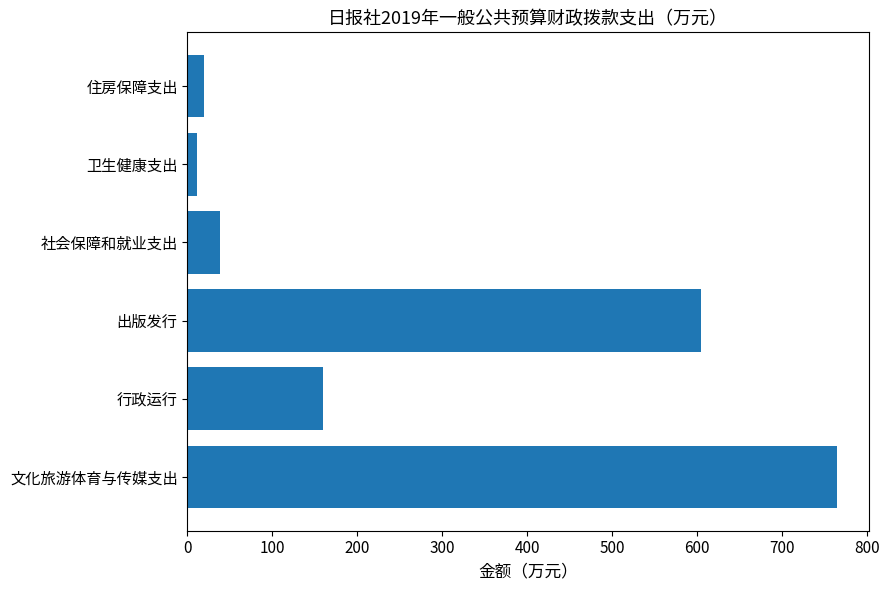

What is the smallest value displayed?

10.8